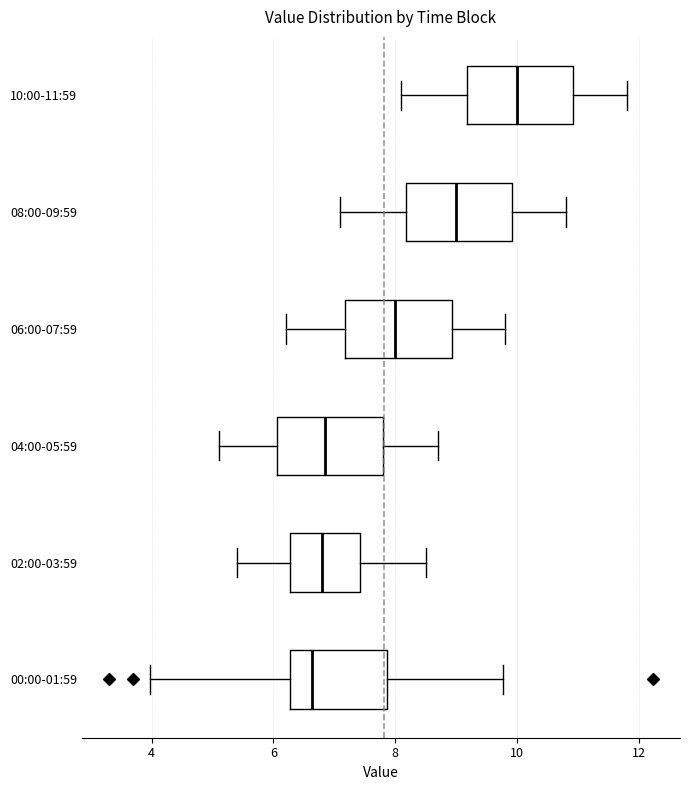

Reading bottom to top, read every box against the x-axis: the position of its median line, the range the box covers, and the ends of its whiskers. The values are not printed on the chart, so give them approximately, as read against the axis.

00:00-01:59: median 6.6, box 6.2 to 7.8, whiskers 4.0 to 9.8
02:00-03:59: median 6.8, box 6.2 to 7.4, whiskers 5.4 to 8.6
04:00-05:59: median 6.8, box 6.0 to 7.8, whiskers 5.2 to 8.8
06:00-07:59: median 8.0, box 7.2 to 9.0, whiskers 6.2 to 9.8
08:00-09:59: median 9.0, box 8.2 to 10.0, whiskers 7.2 to 10.8
10:00-11:59: median 10.0, box 9.2 to 11.0, whiskers 8.2 to 11.8